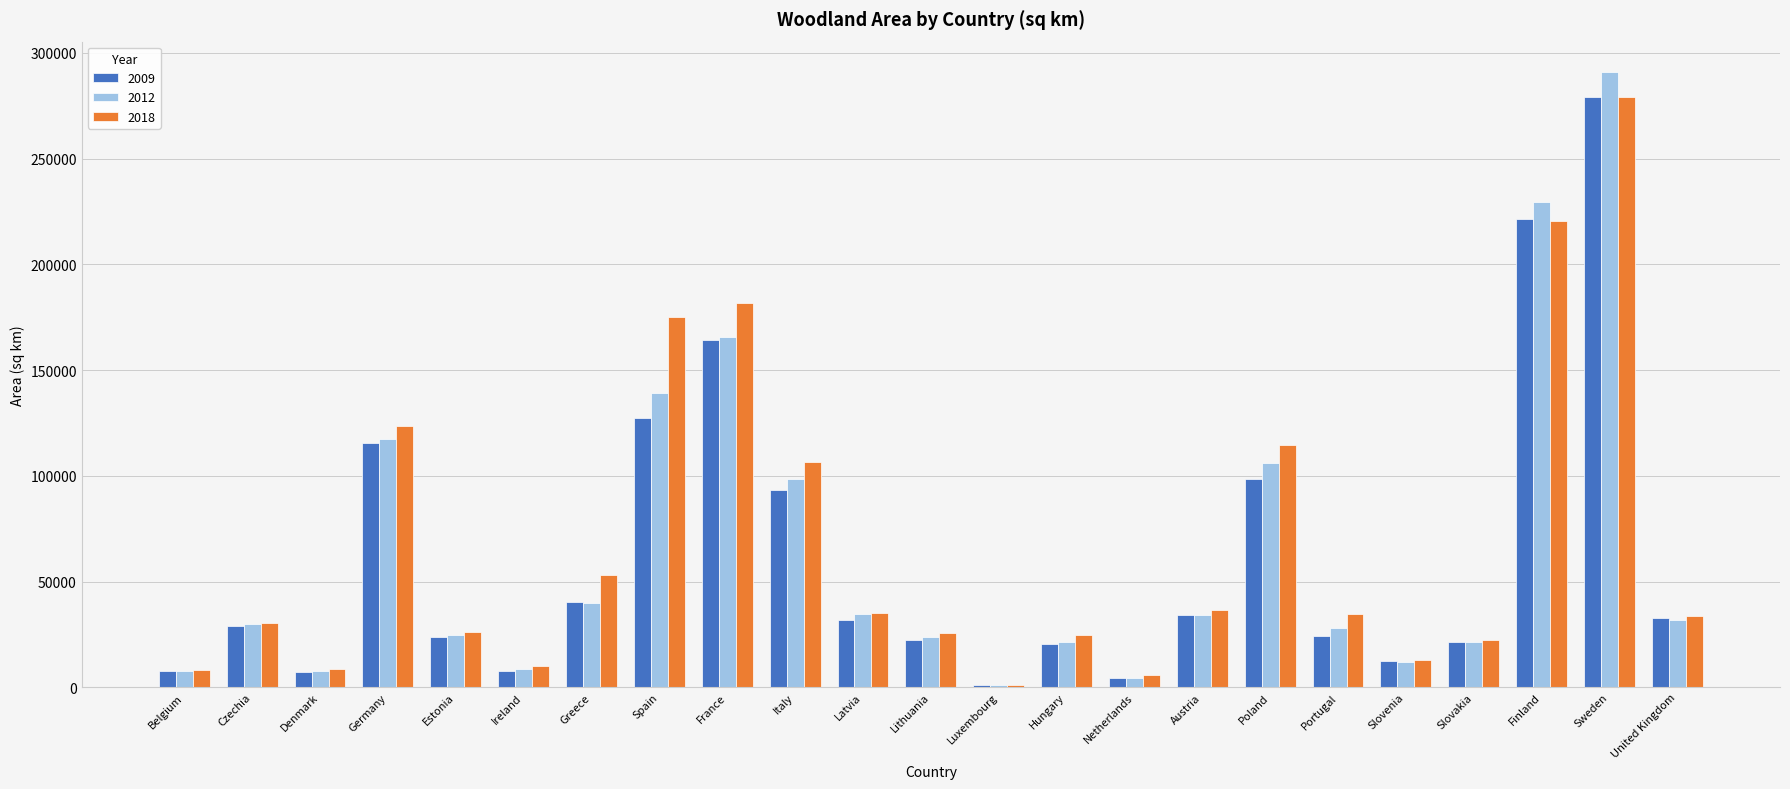

The 2018 series shows 33768 at United Kingdom. True or false?

True